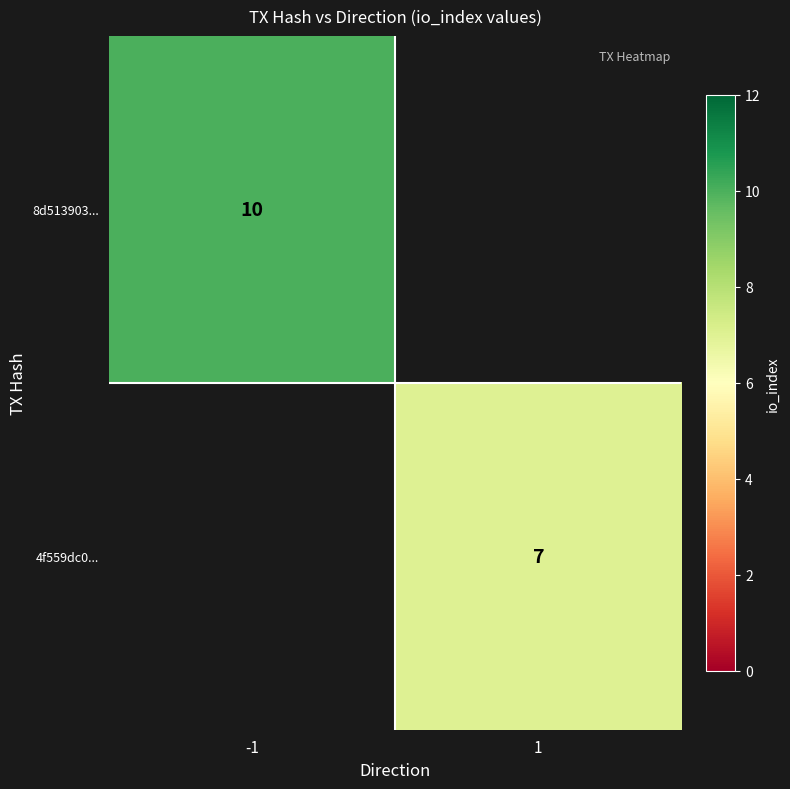

What is the smallest value displayed?

7.0